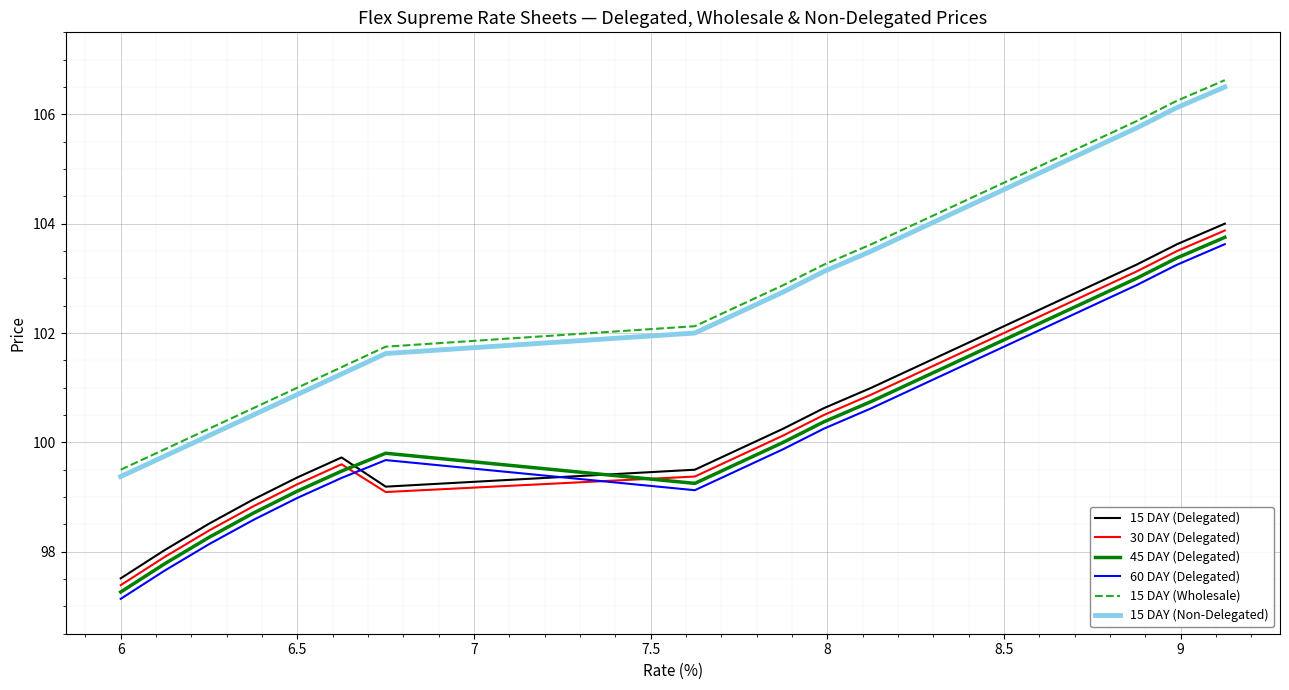

Which series has the largest total across all categories?

15 DAY (Wholesale)